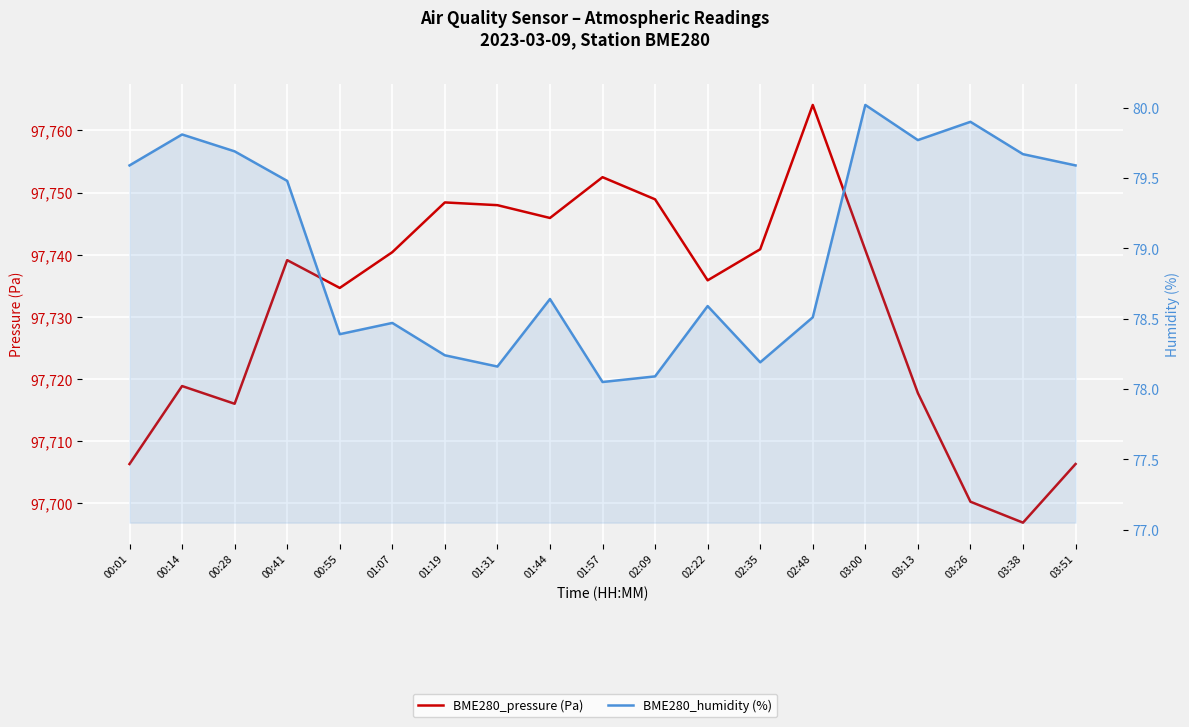

Reading left to right, list all the values displayed in this chart.

BME280_pressure (Pa): 00:01=97706.3	00:14=97718.9	00:28=97716.0	00:41=97739.1	00:55=97734.7	01:07=97740.4	01:19=97748.4	01:31=97748.0	01:44=97745.9	01:57=97752.5	02:09=97748.9	02:22=97735.9	02:35=97740.9	02:48=97764.1	03:00=97740.8	03:13=97717.8	03:26=97700.3	03:38=97696.9	03:51=97706.3
BME280_humidity (%): 00:01=79.6	00:14=79.8	00:28=79.7	00:41=79.5	00:55=78.4	01:07=78.5	01:19=78.2	01:31=78.2	01:44=78.6	01:57=78.0	02:09=78.1	02:22=78.6	02:35=78.2	02:48=78.5	03:00=80.0	03:13=79.8	03:26=79.9	03:38=79.7	03:51=79.6